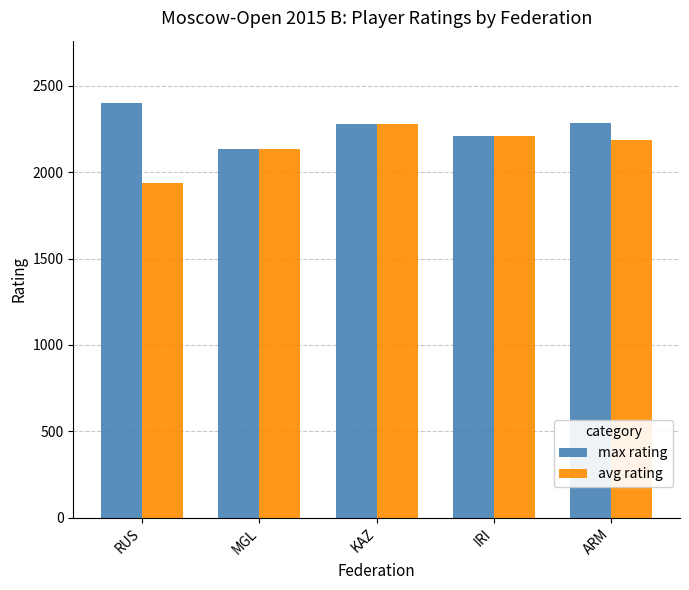

What is the difference between the maximum and minimum values in the max rating series?

268